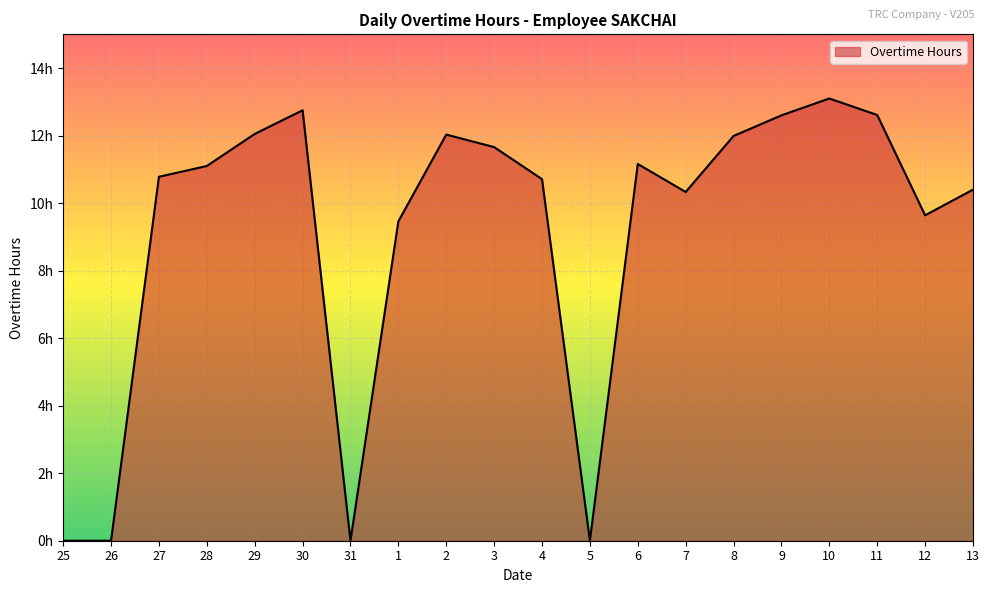

At which category does the chart reach its minimum across all series?

25